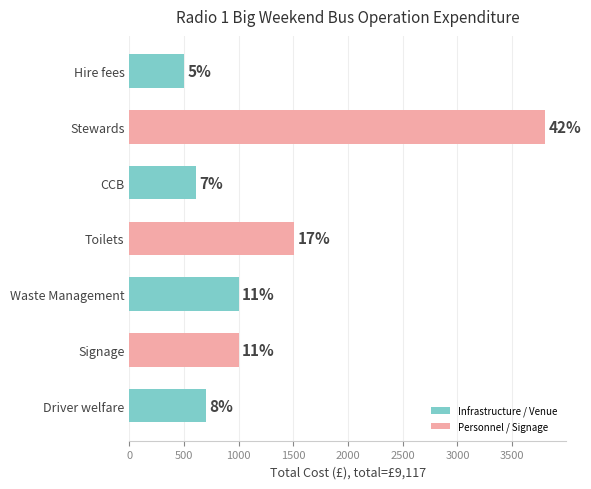

What is the difference between the maximum and minimum values?

3302